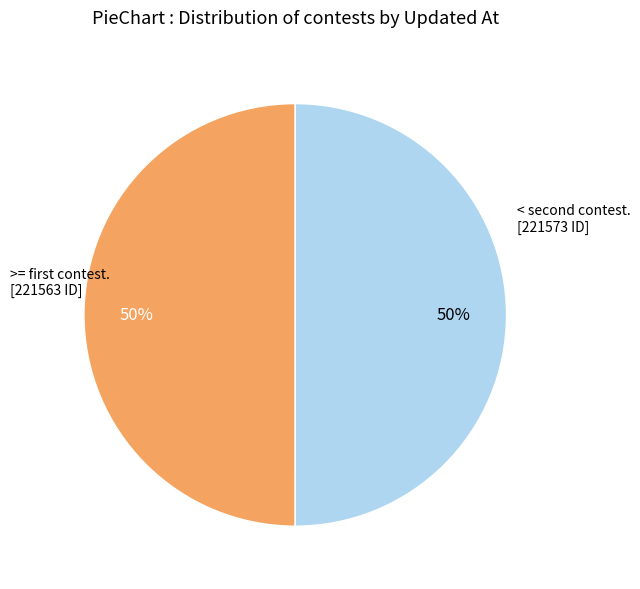

Count the number of slices in the pie.

2